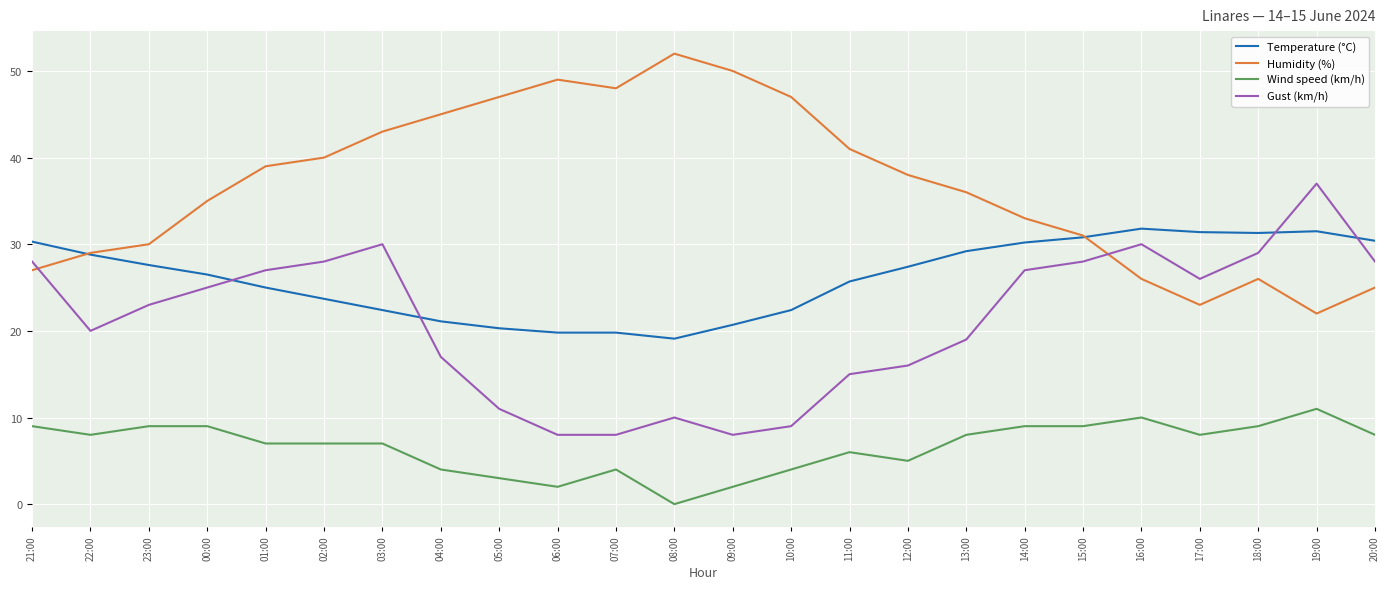

At which category does the chart reach its minimum across all series?

08:00